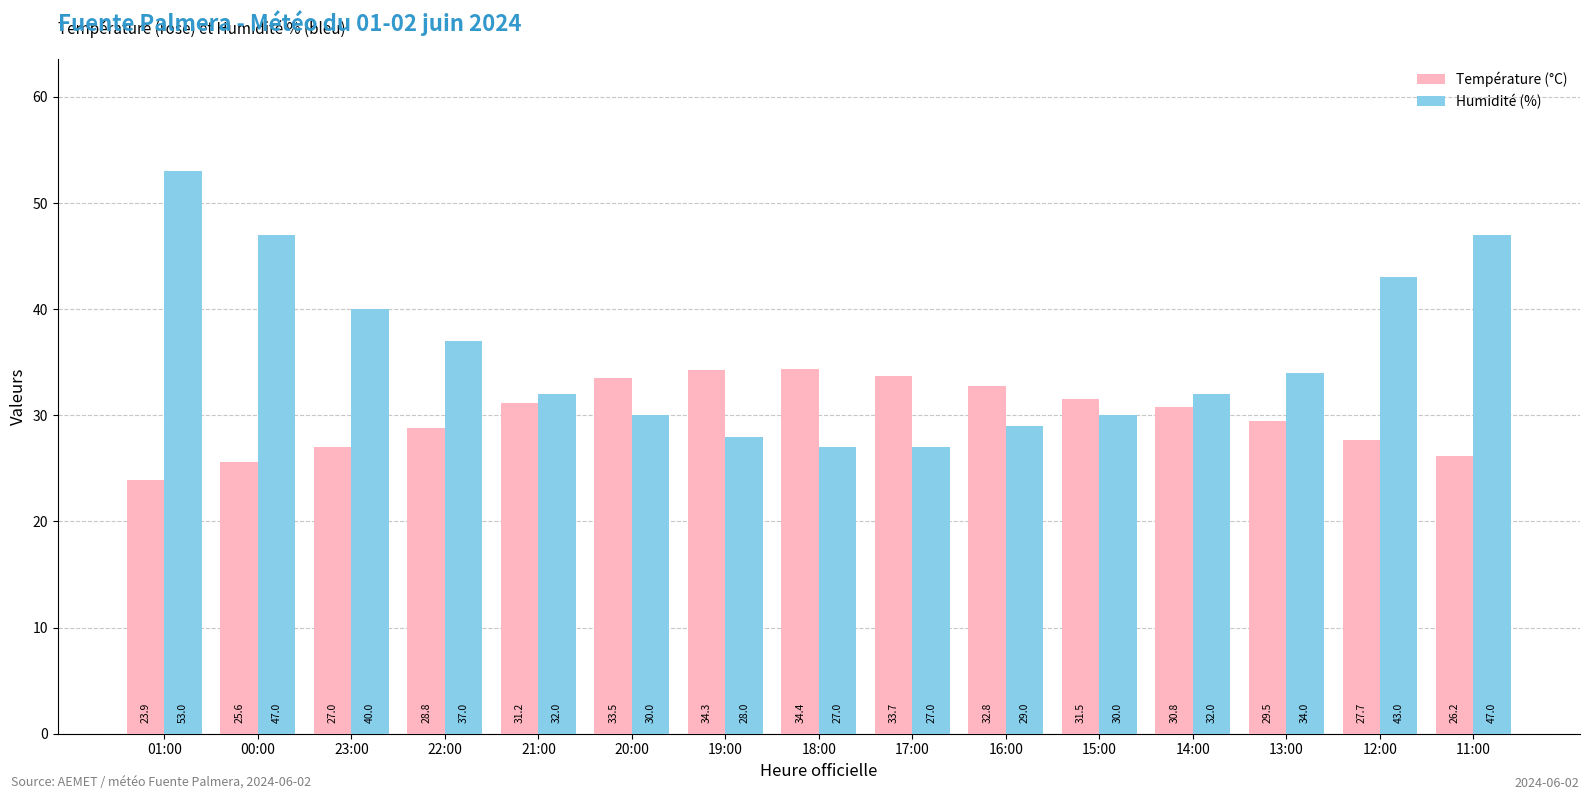

How many values in the Température (°C) series exceed 30?

8